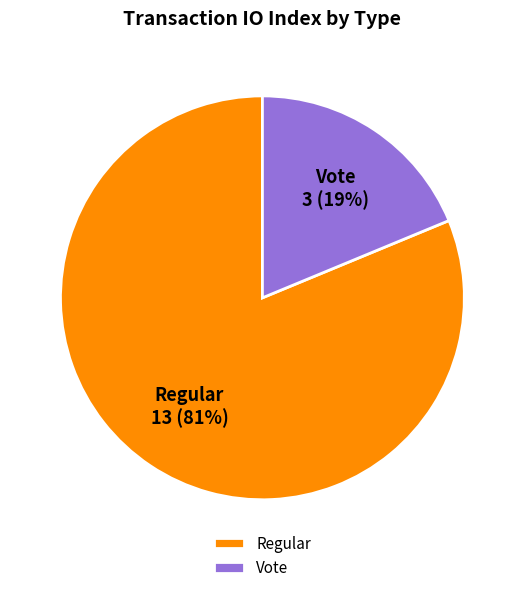

To the nearest percent, what is the combined percentage of Regular and Vote?

100%